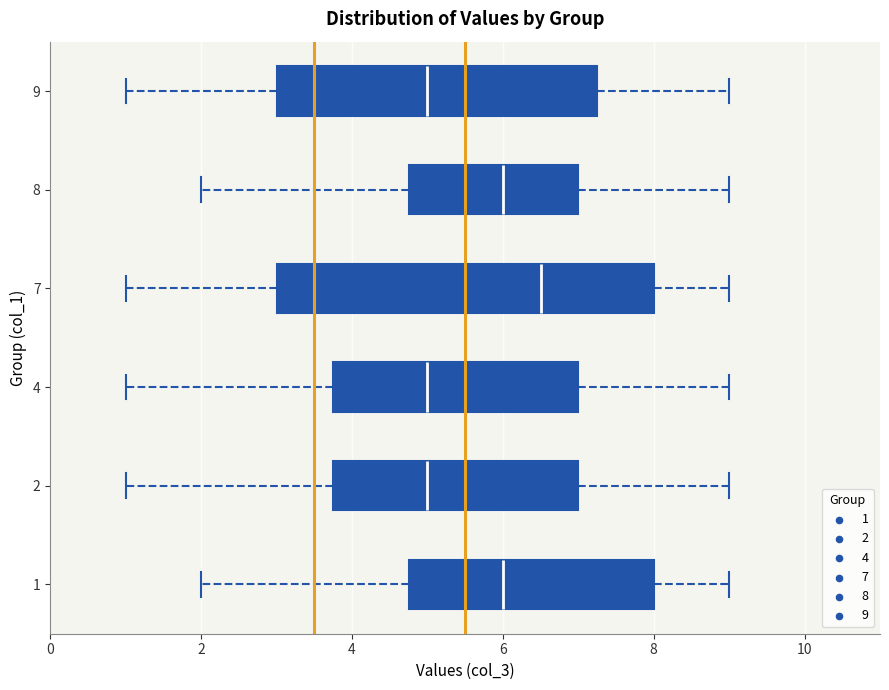

Which box's median line is the furthest to the right?

7